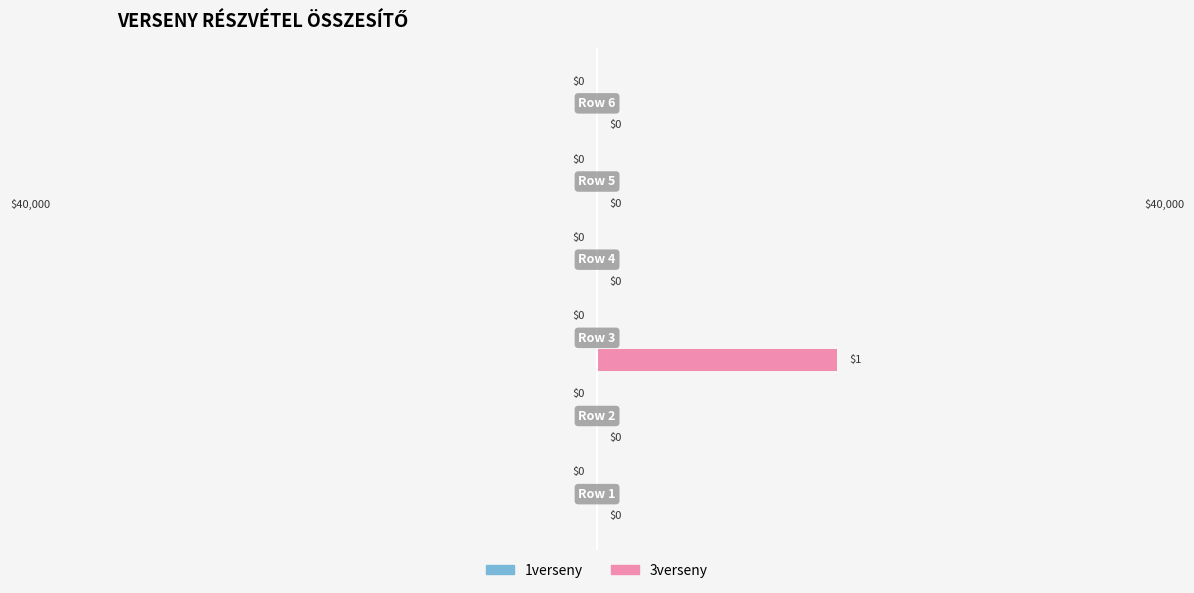

How many values are between 0 and 1?

6